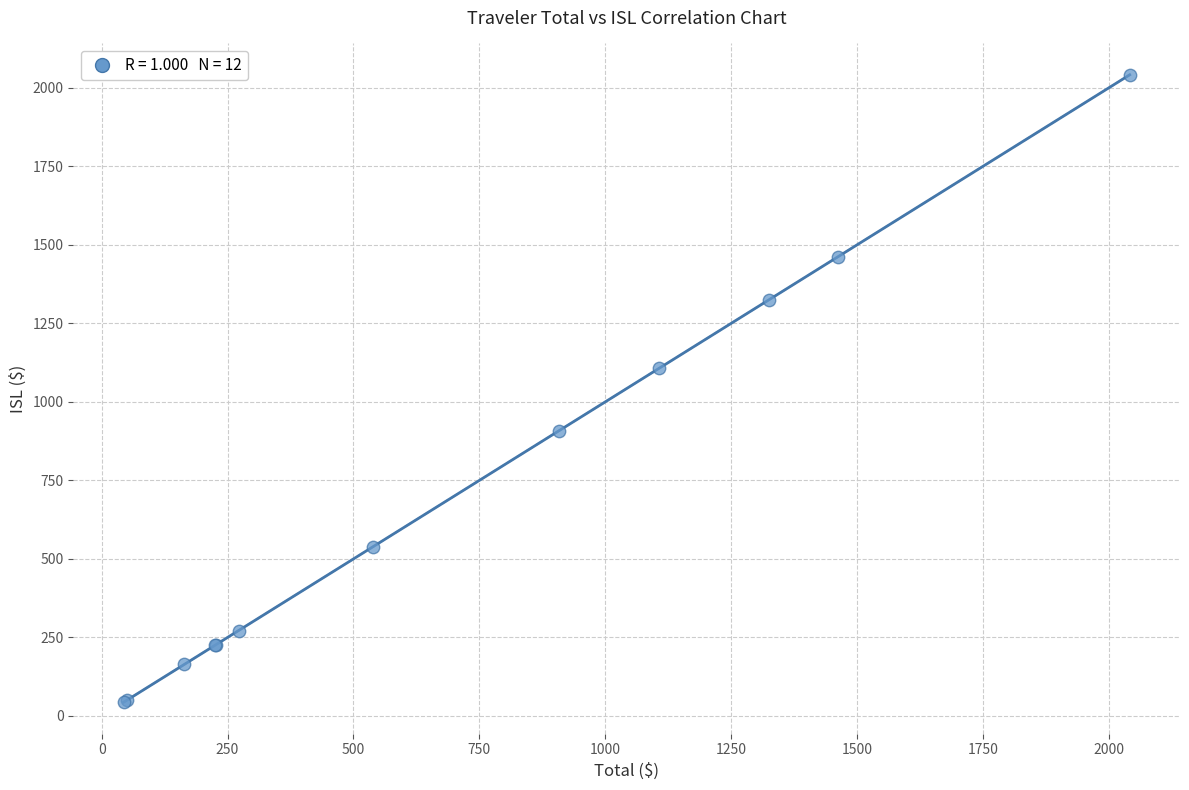

What Y value in the scatter plot is closest to 1042?

1106.5